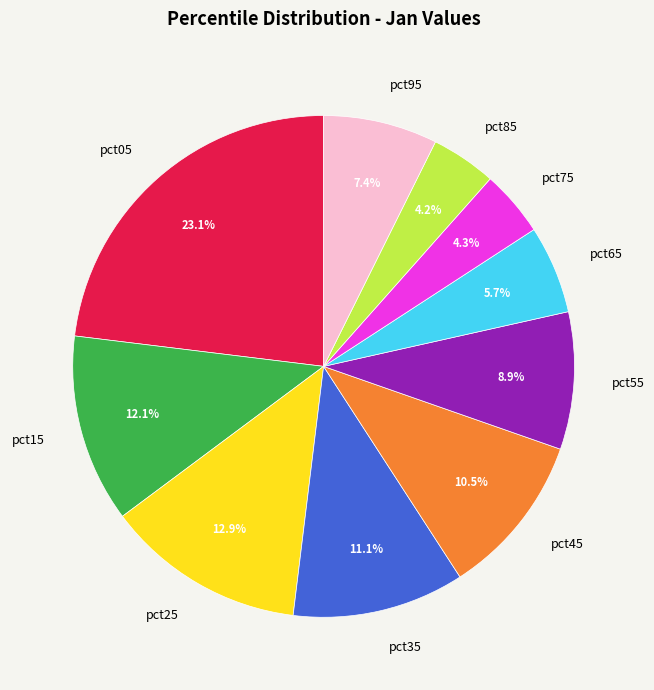

How many slices are in this pie chart?

10